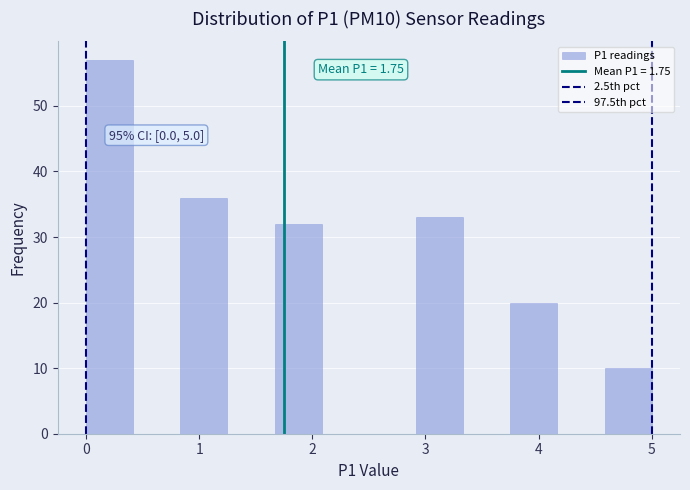

Over which range of the x-axis is the bar tallest?

0.0 to 0.4